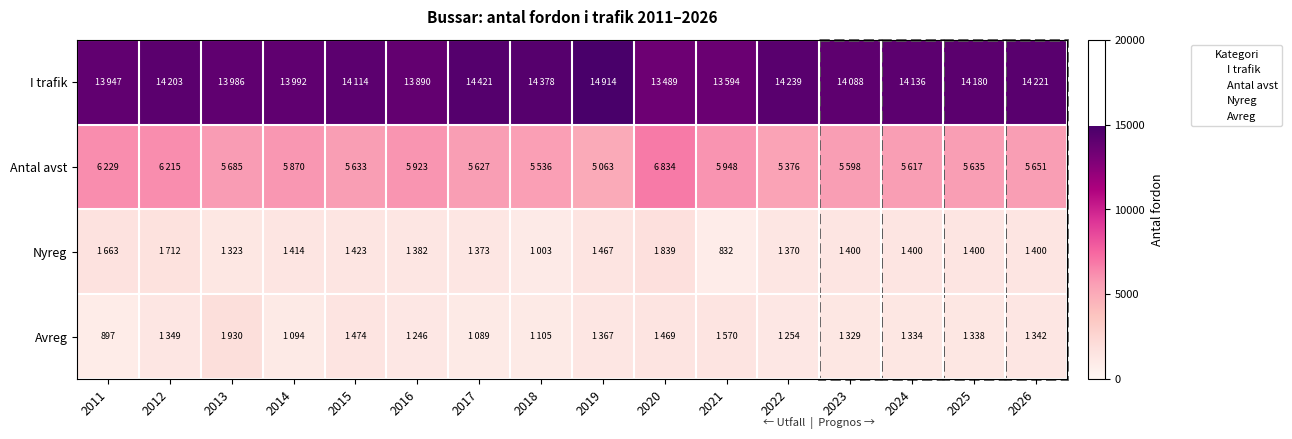

What is the sum of the Antal avst values at 2021 and 2014?

11818